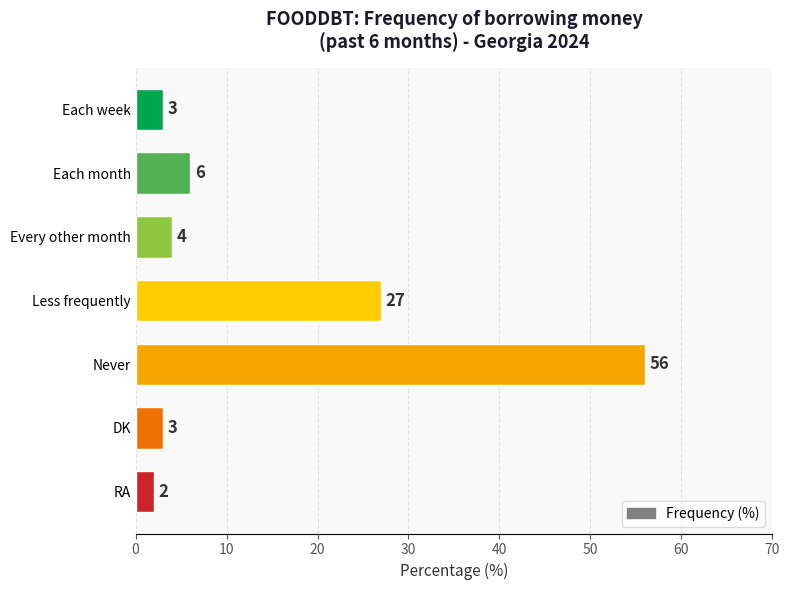

What is the ratio of the value at RA to the value at Every other month?

0.5